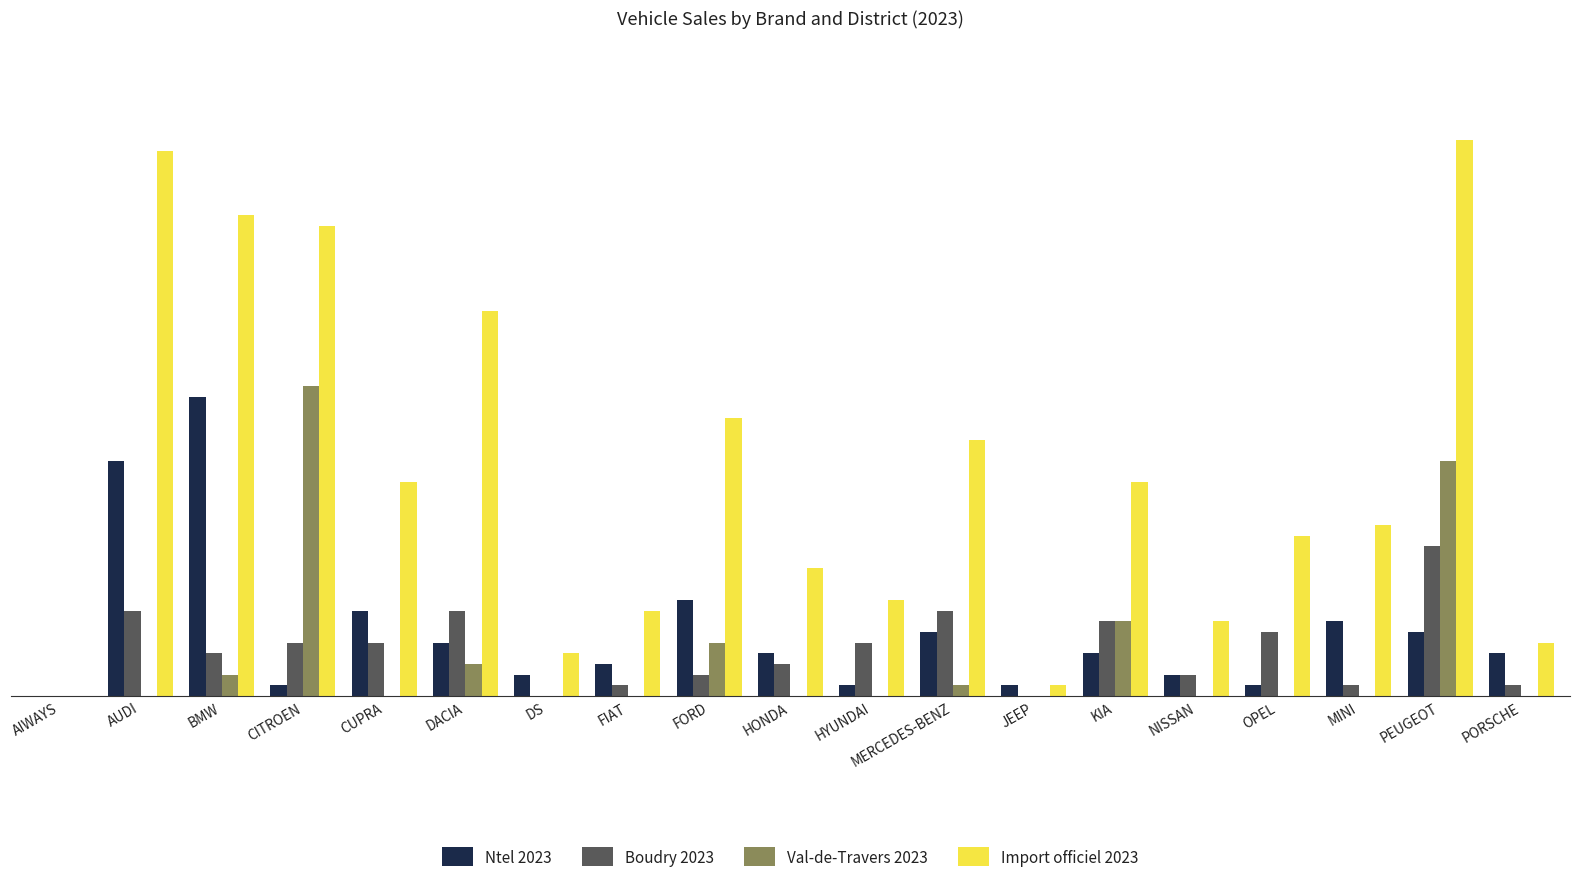

Between FIAT and OPEL, which series saw the biggest shift?

Import officiel 2023